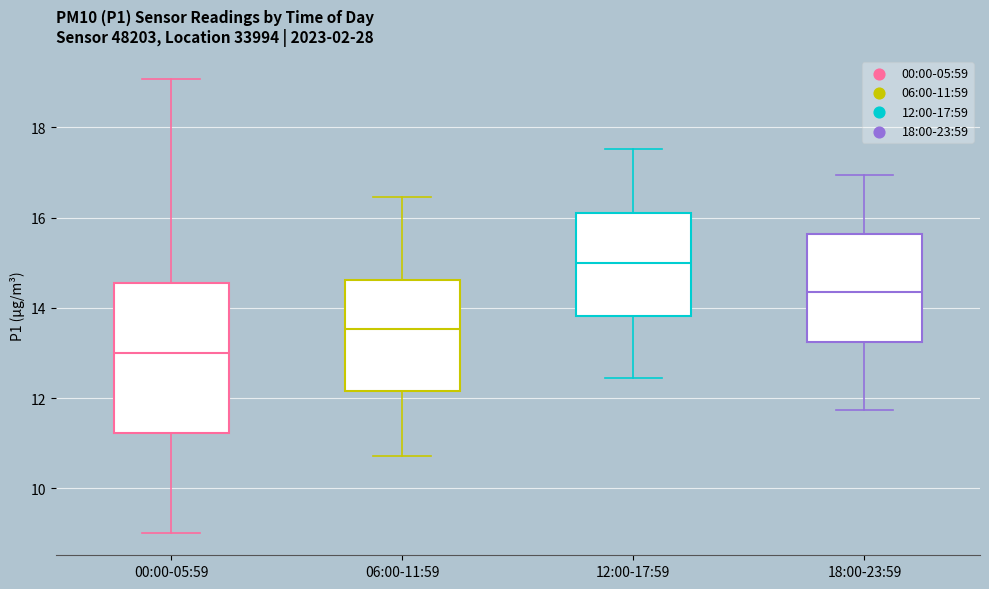

Where does the lower whisker of the box for 12:00-17:59 end on the y-axis? The values are not printed on the chart, so give them approximately, as read against the axis.

12.4